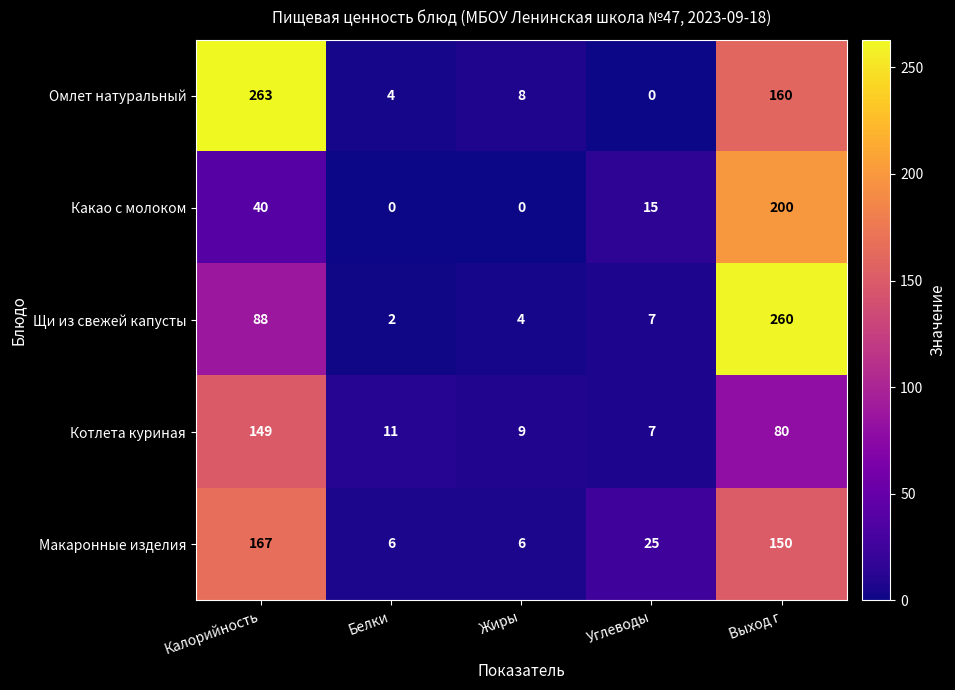

How many data points in Котлета куриная are less than 11?

2